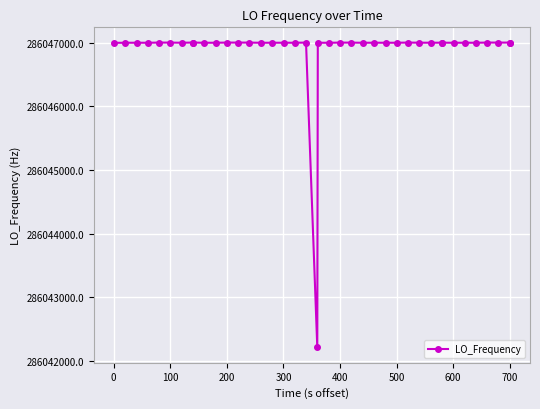

True or false: there are more than 0 points higher than both neighbors.

True